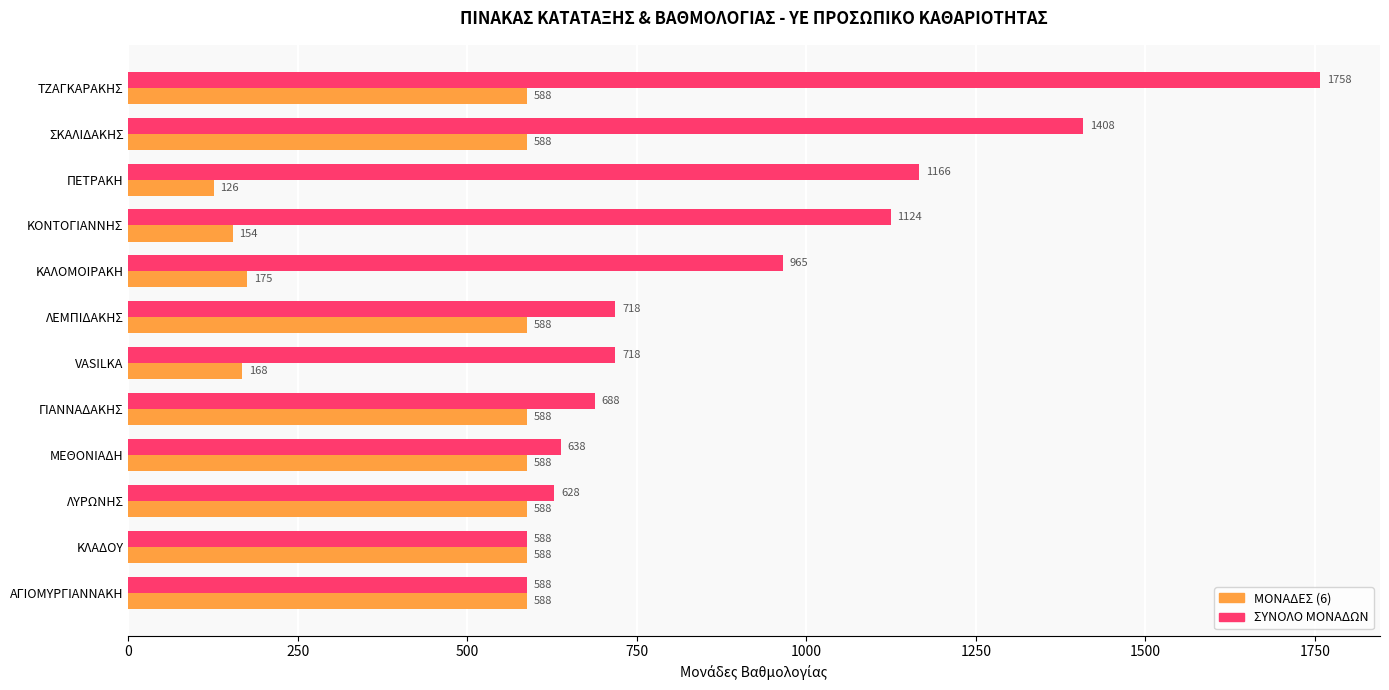

Which series has the largest total across all categories?

ΣΥΝΟΛΟ ΜΟΝΑΔΩΝ